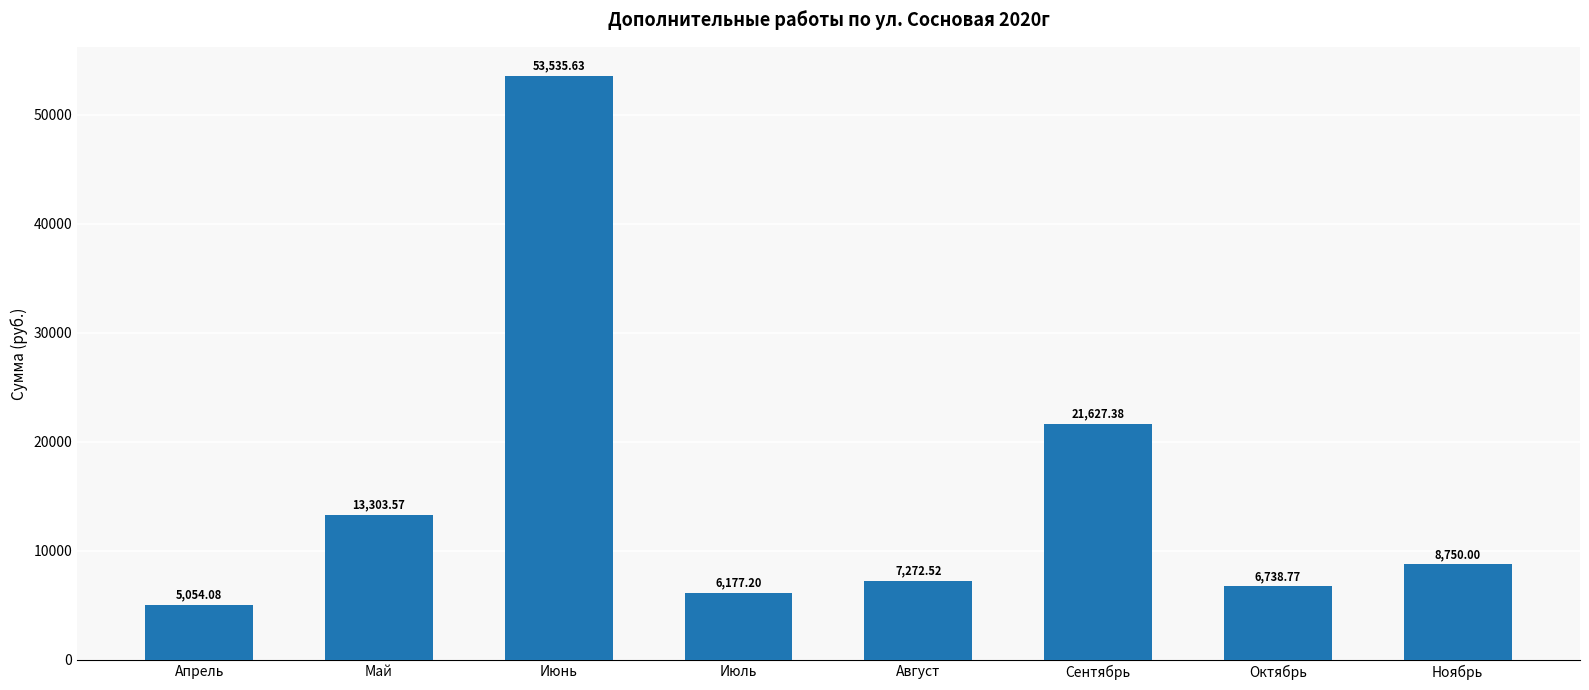

Which category has the lowest value across all series?

Апрель